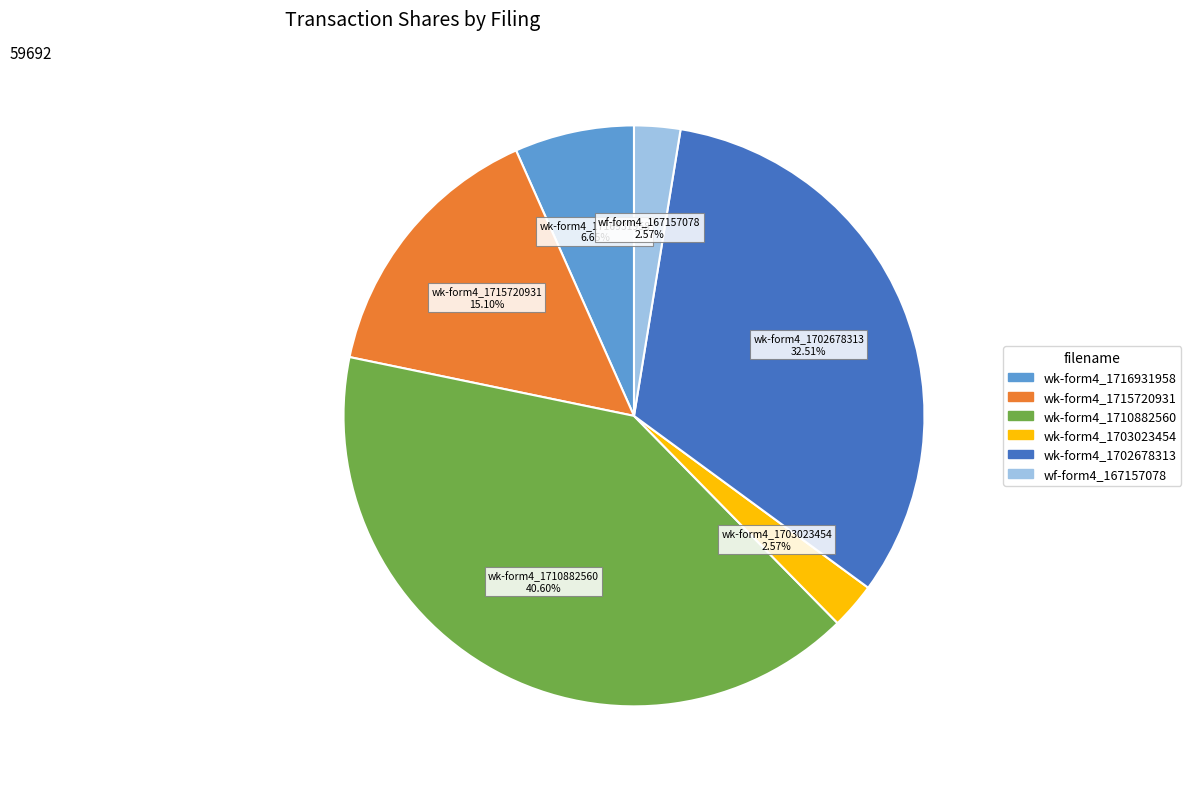

Does any single category account for the majority?

No